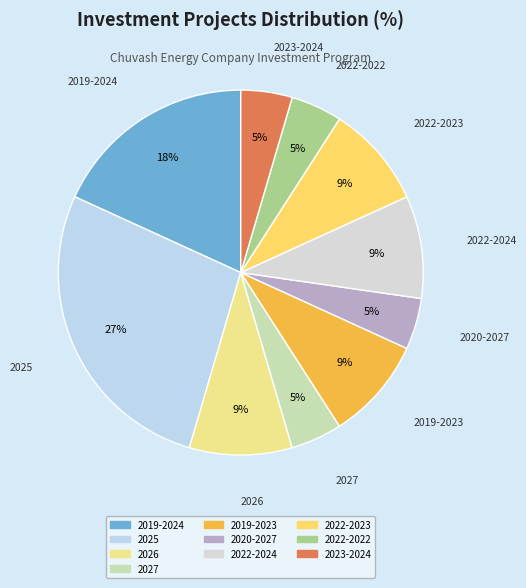

How many slices are in this pie chart?

10